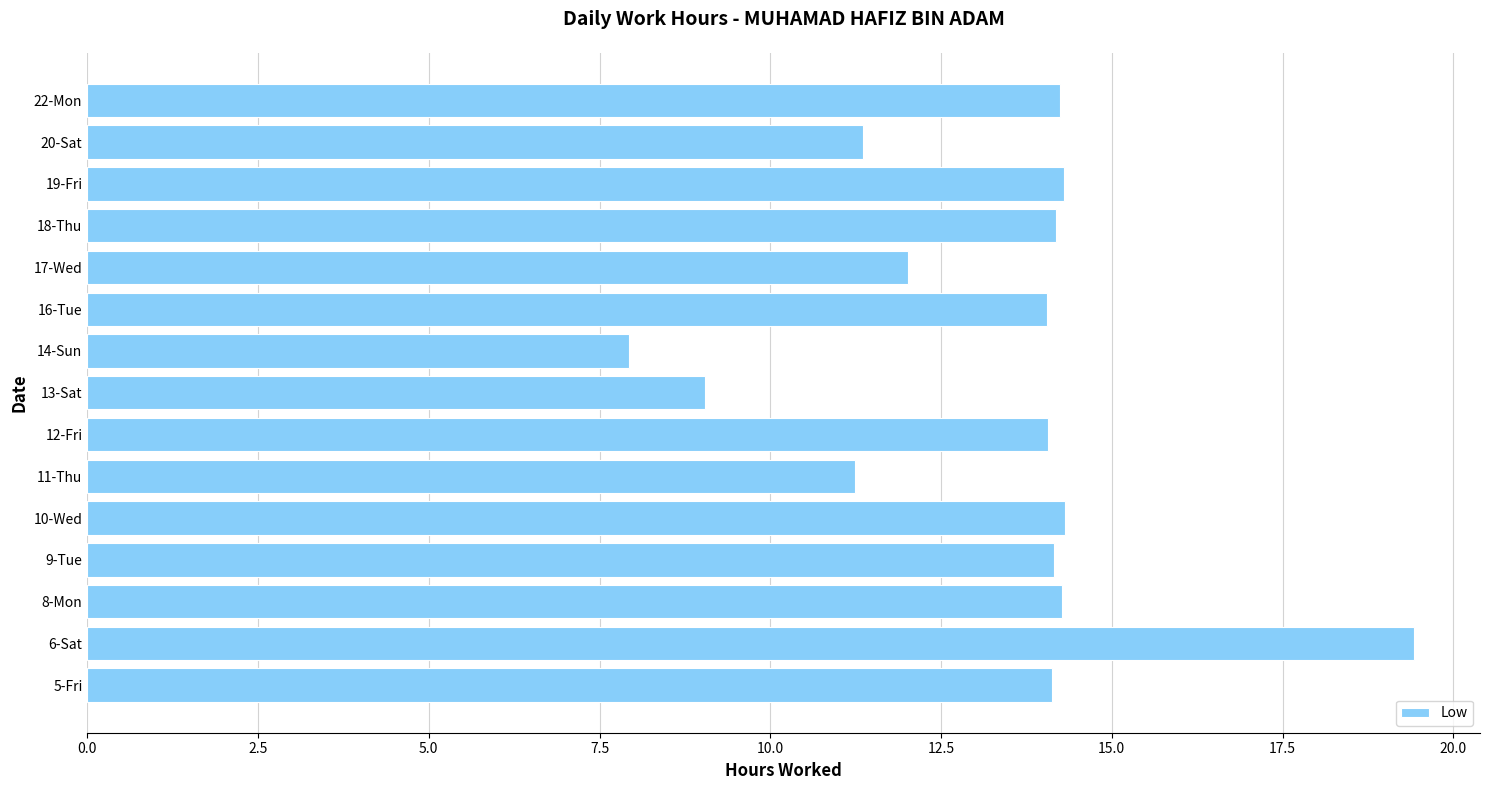

Is it true that the value at 5-Fri is 14.1?

True